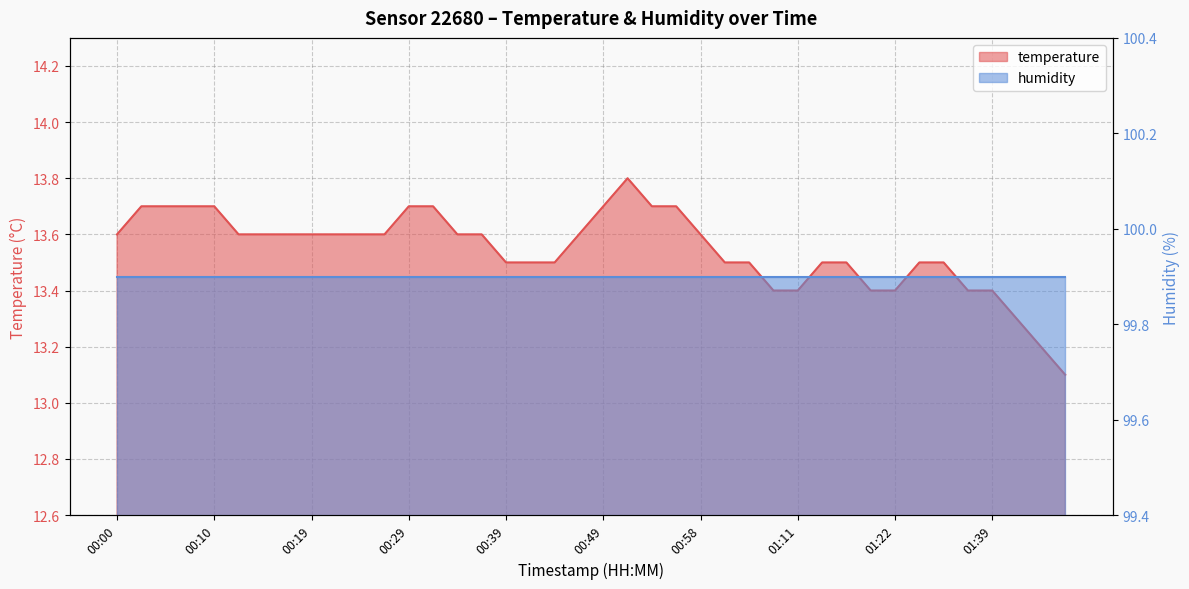

Reading right to left, list all the values displayed in this chart.

13.1	13.2	13.3	13.4	13.4	13.5	13.5	13.4	13.4	13.5	13.5	13.4	13.4	13.5	13.5	13.6	13.7	13.7	13.8	13.7	13.6	13.5	13.5	13.5	13.6	13.6	13.7	13.7	13.6	13.6	13.6	13.6	13.6	13.6	13.6	13.7	13.7	13.7	13.7	13.6